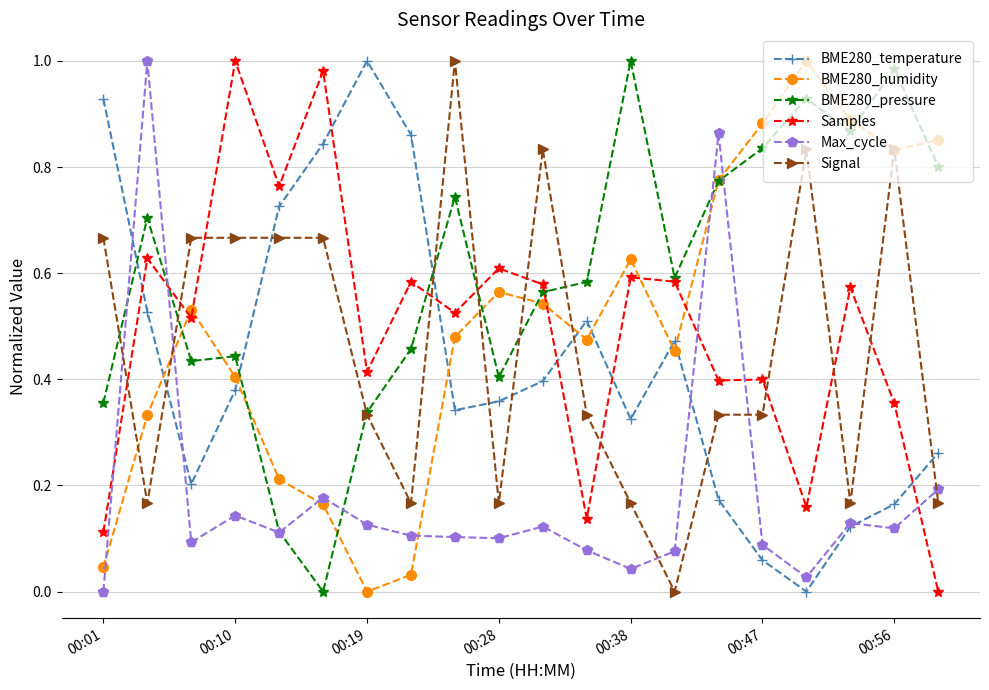

In BME280_pressure, how many points are lower than both neighbors (excluding endpoints)?

5